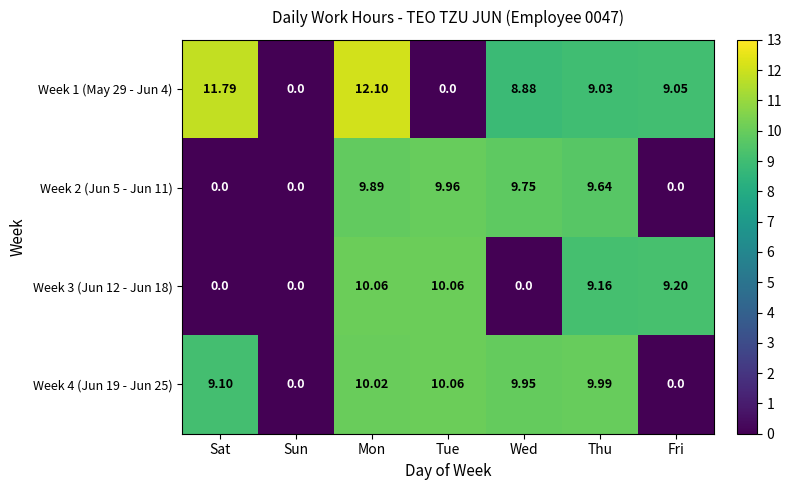

At which label is Week 3 (Jun 12 - Jun 18) closest to 5?

Thu